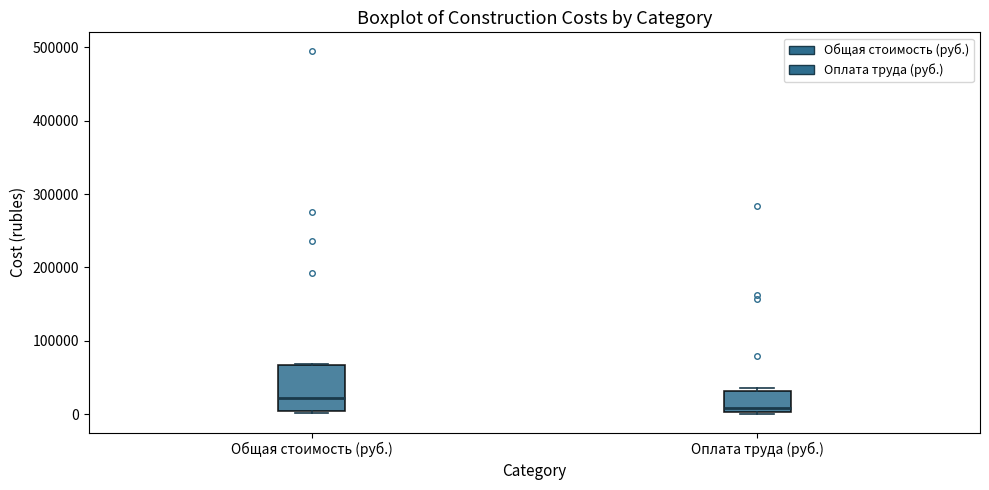

Which box's median line is the lowest?

Оплата труда (руб.)